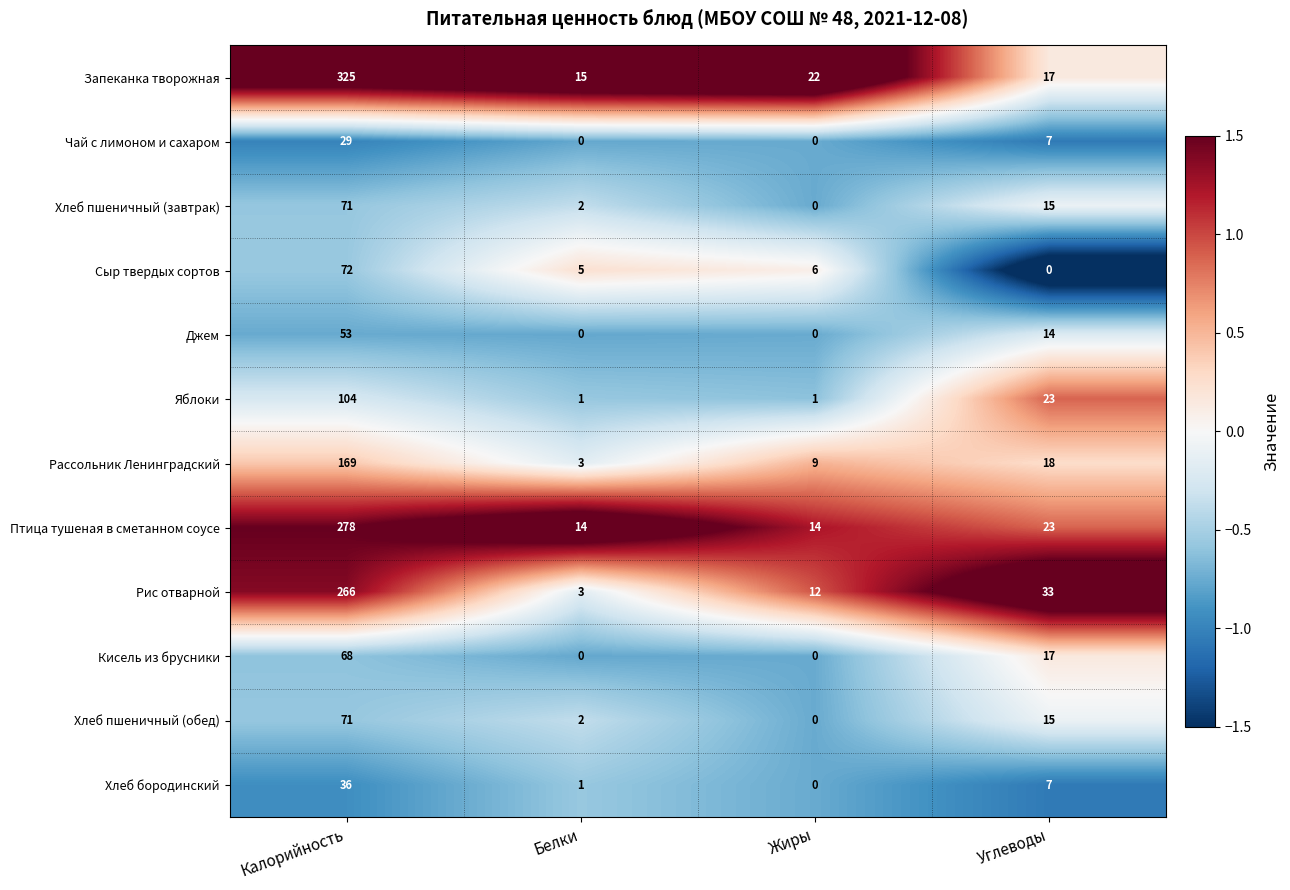

What is the difference between the second highest and minimum values in the Хлеб пшеничный (обед) series?

15